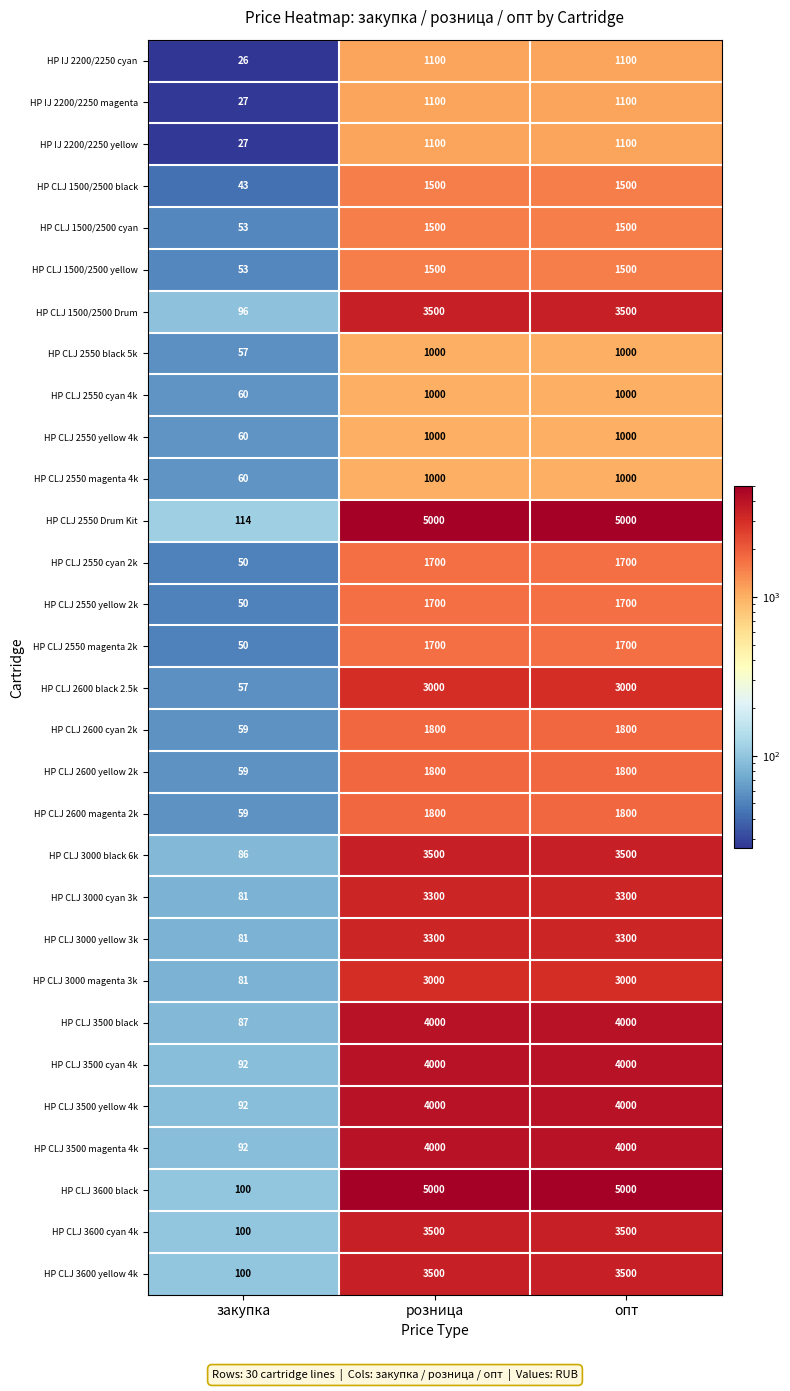

Is it true that HP IJ 2200/2250 yellow equals 18 at закупка?

False